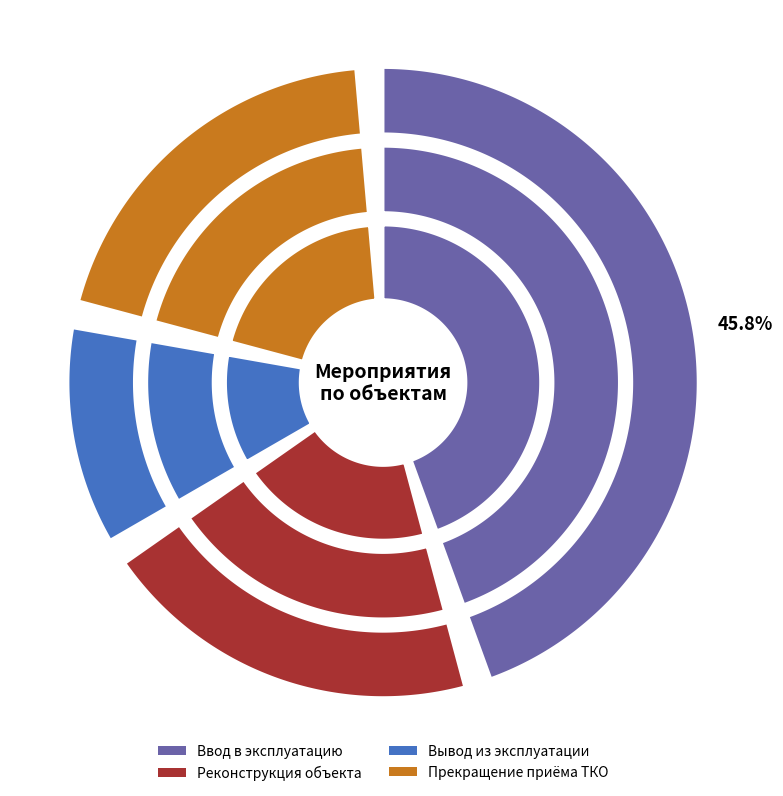

The Реконструкция объекта slice represents 21% of the pie. True or false?

True